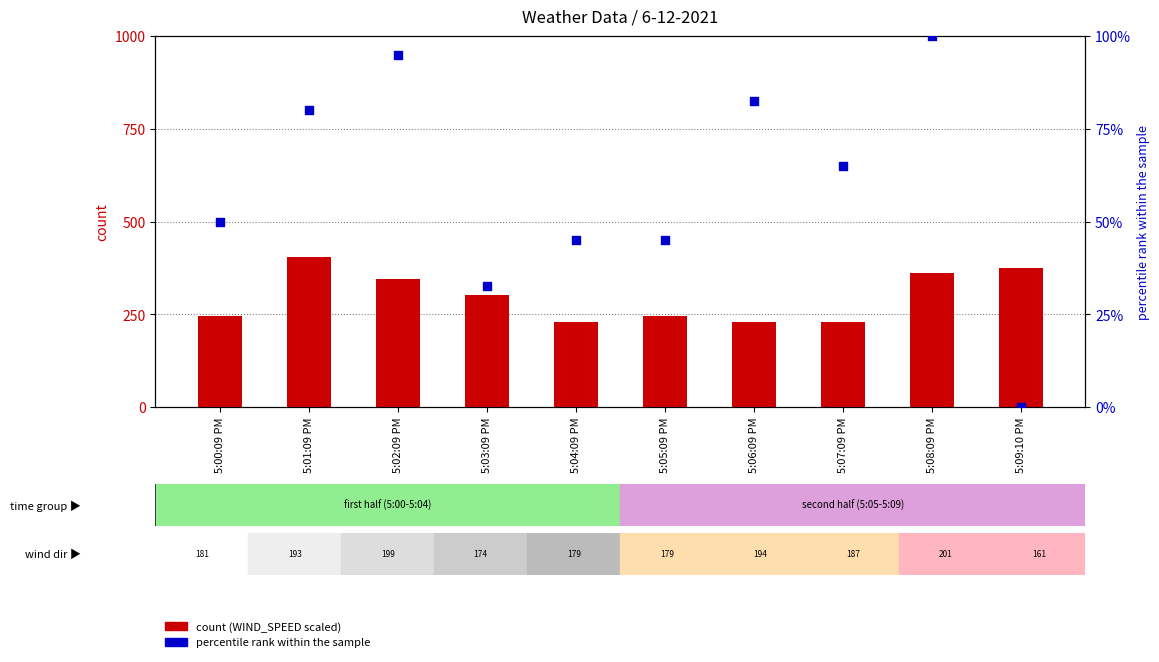

What is the total value across all series at 5:06:09 PM?

312.9